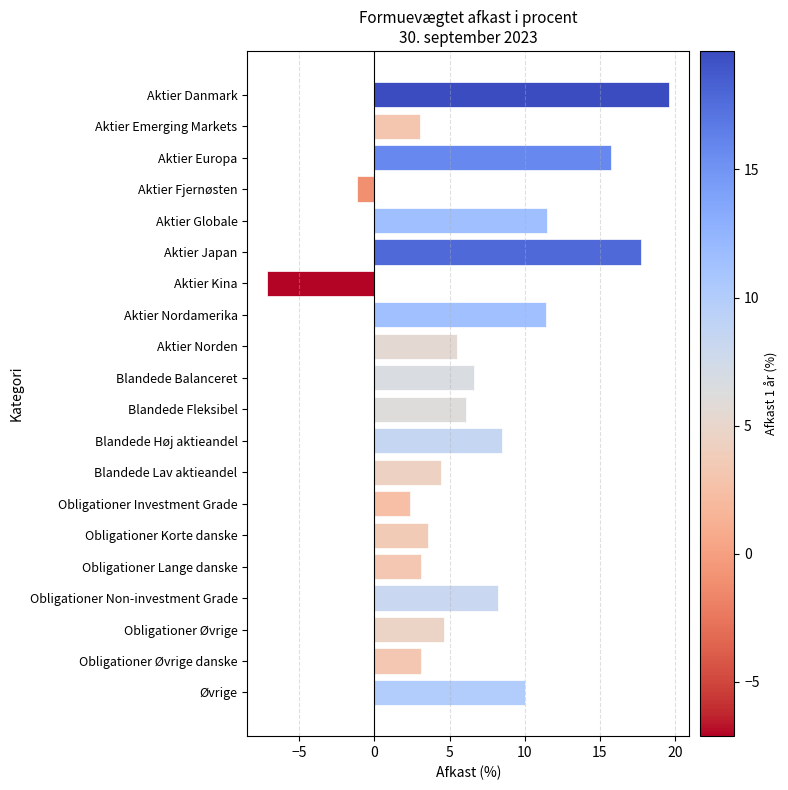

The chart shows a value of 17.8 at Aktier Japan. True or false?

True